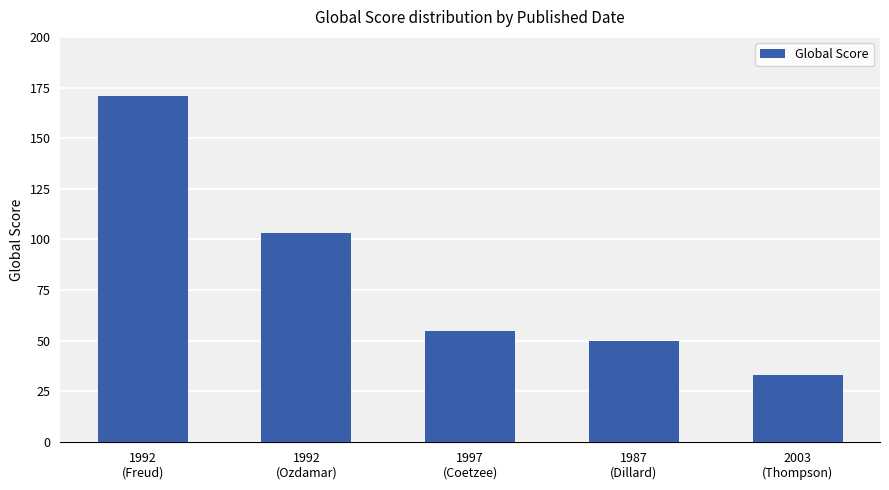

Reading left to right, list all the values displayed in this chart.

1992
(Freud)=171	1992
(Ozdamar)=103	1997
(Coetzee)=55	1987
(Dillard)=50	2003
(Thompson)=33